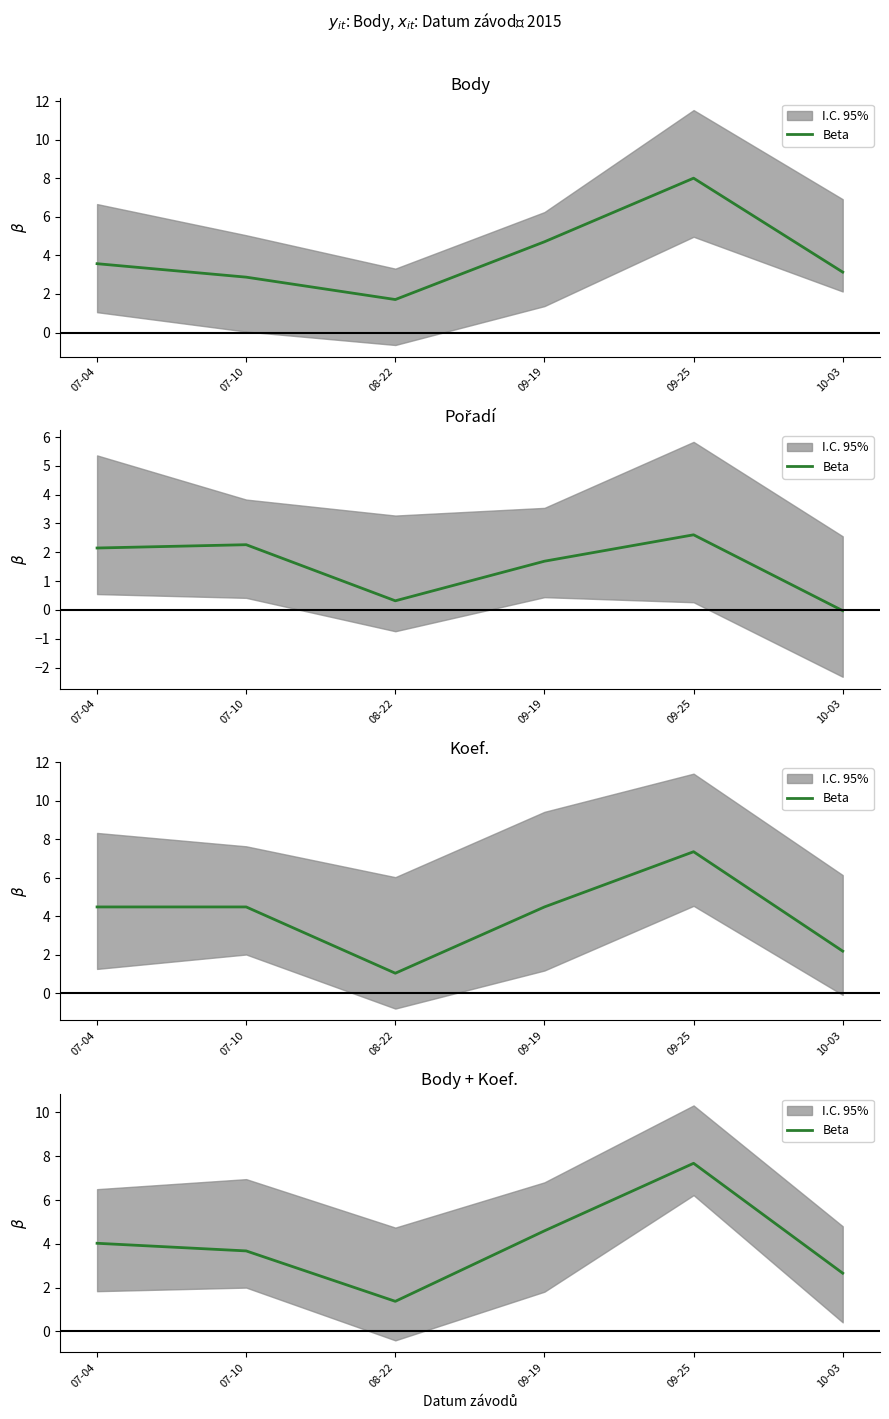

What is the sum of all values?

24.0